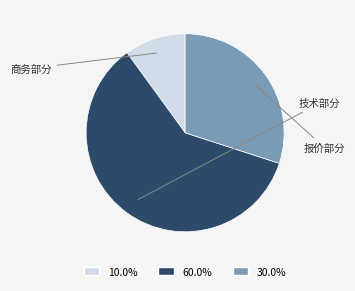

Count the number of slices in the pie.

3